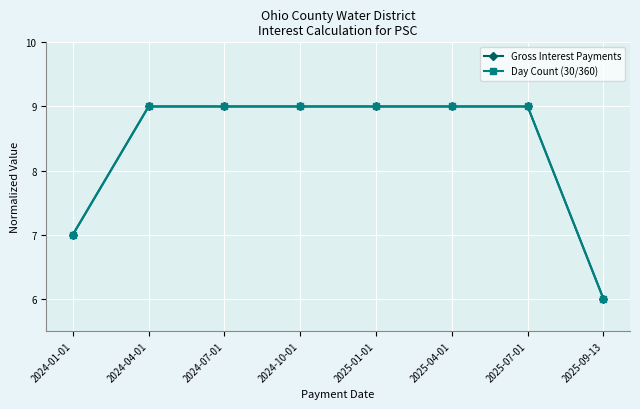

Count the number of categories in the chart.

8